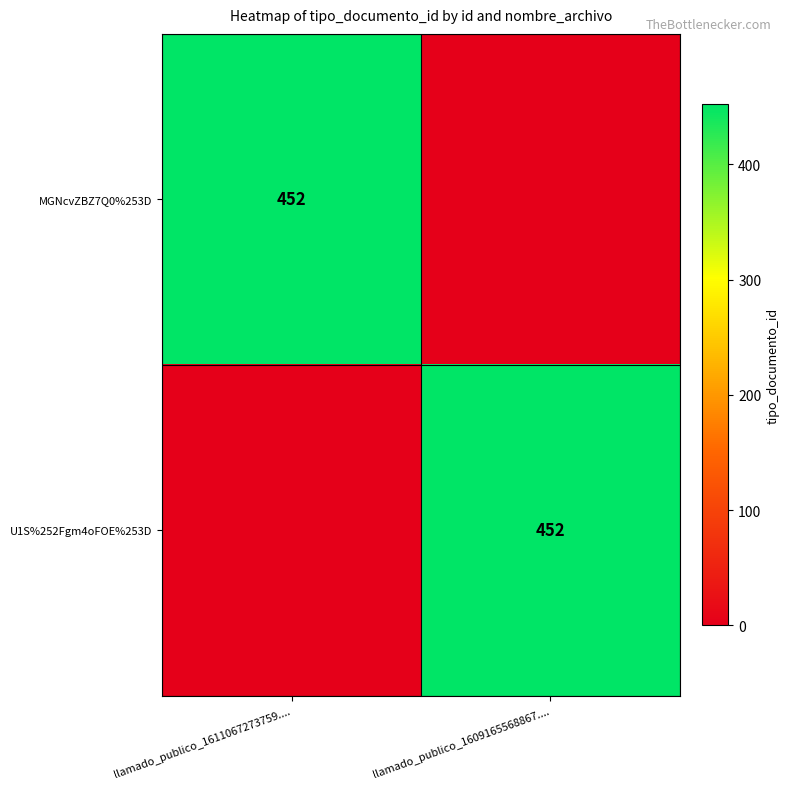

True or false: MGNcvZBZ7Q0%253D has a value of 452 at llamado_publico_1611067273759.....

True